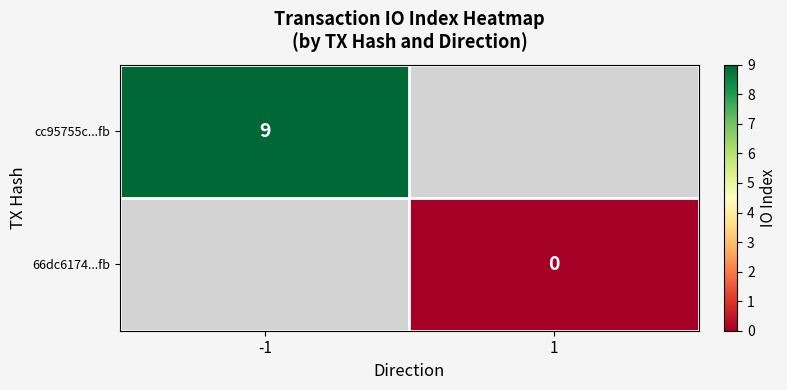

True or false: cc95755c...fb has a value of 9 at -1.

True